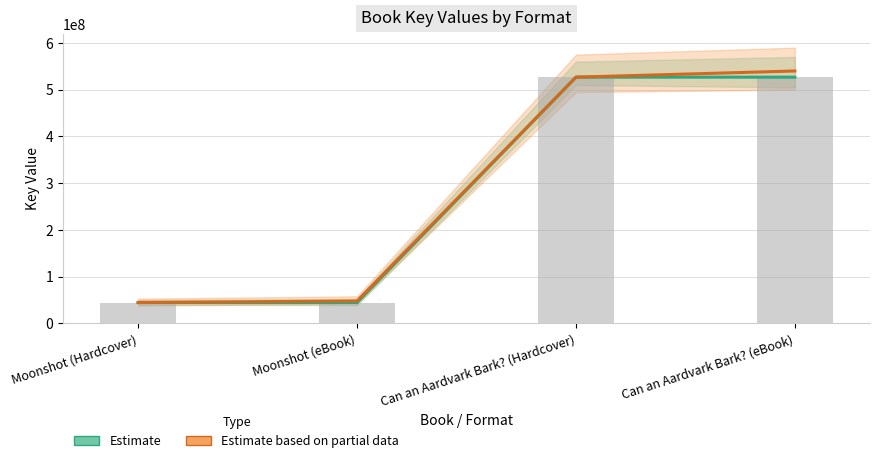

Does the chart contain any negative values?

No